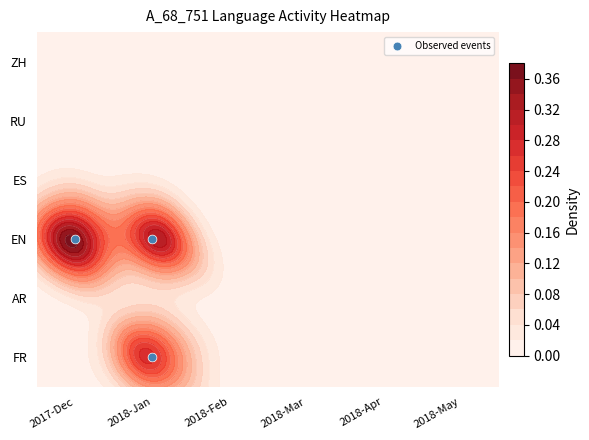

What is the sum of all values?

4